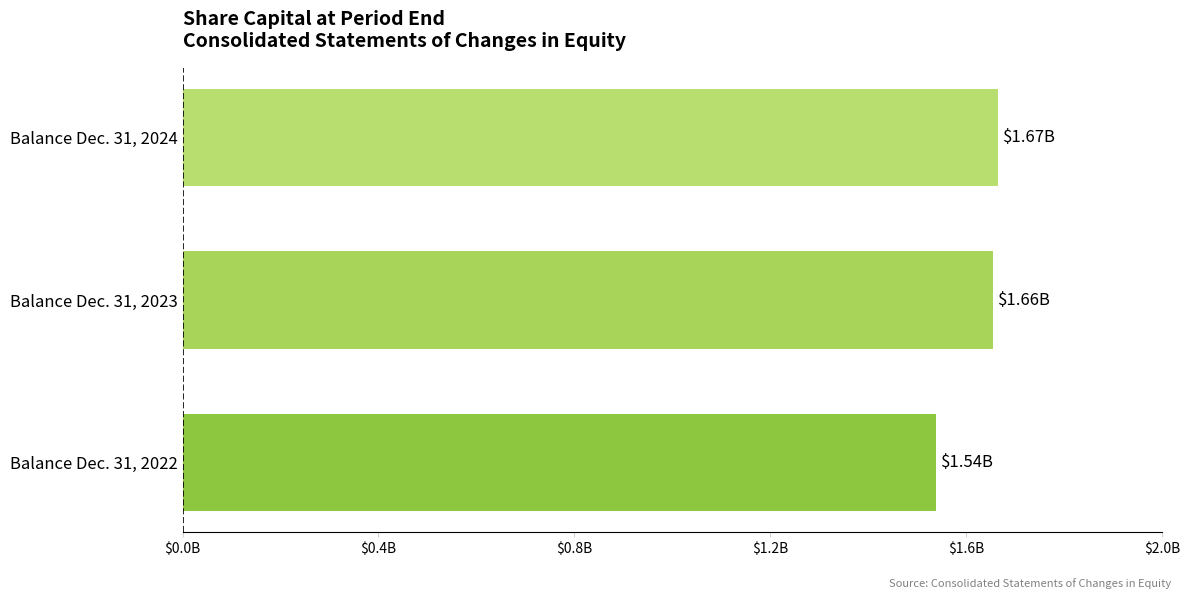

Where is the data nearest to the value 1602199000?

Balance Dec. 31, 2023